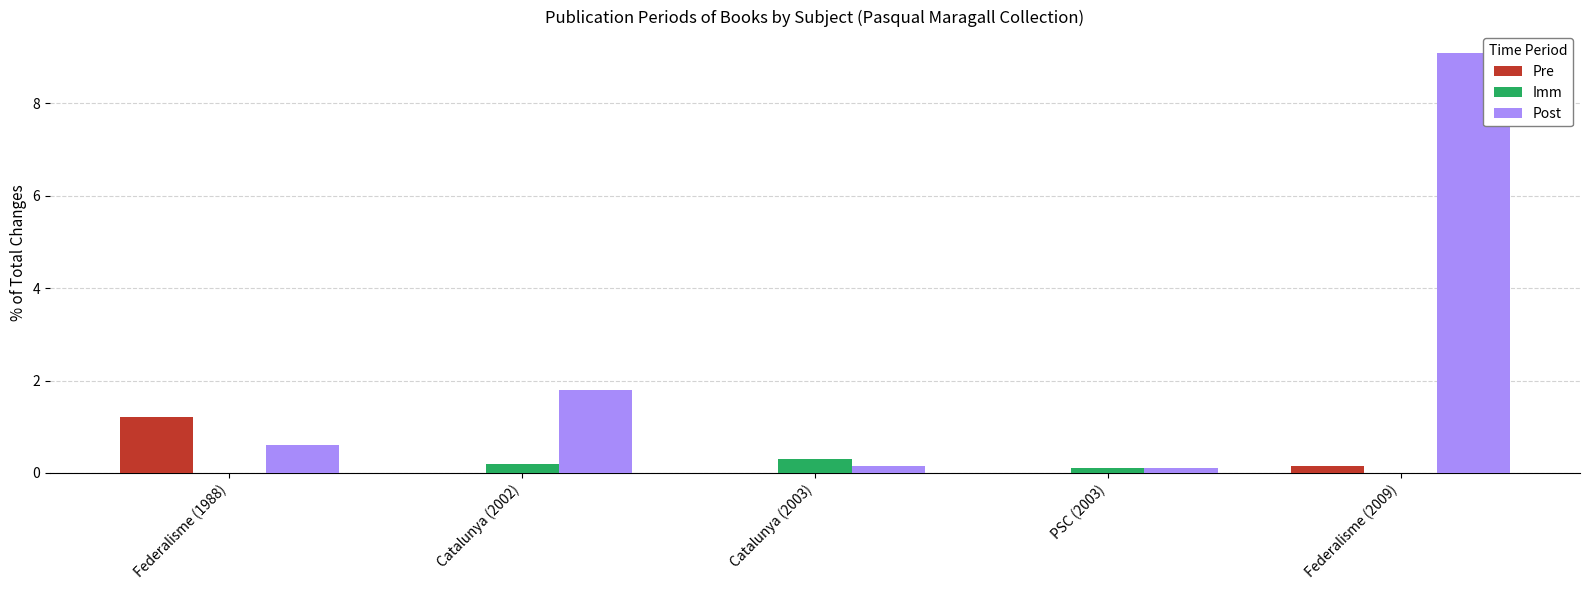

What is the sum of all Imm values?

0.6